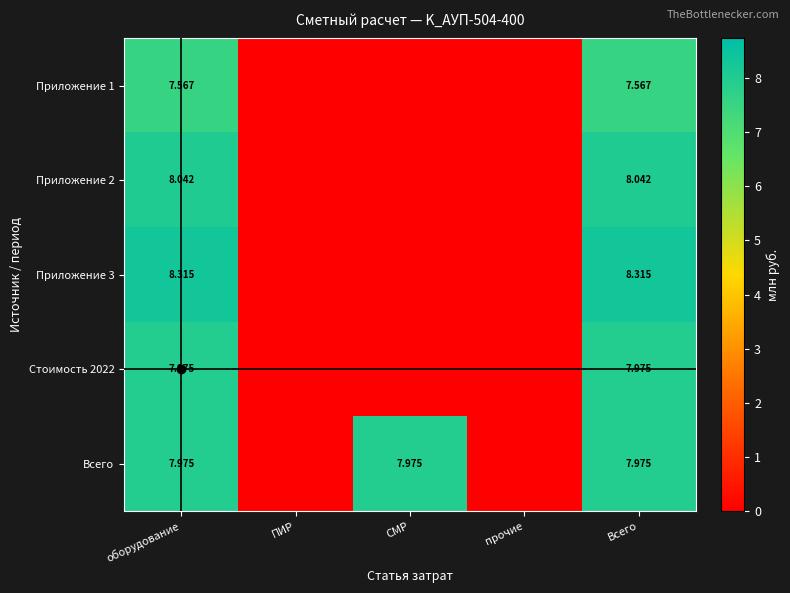

Which series changed the most between СМР and Всего?

Приложение 3